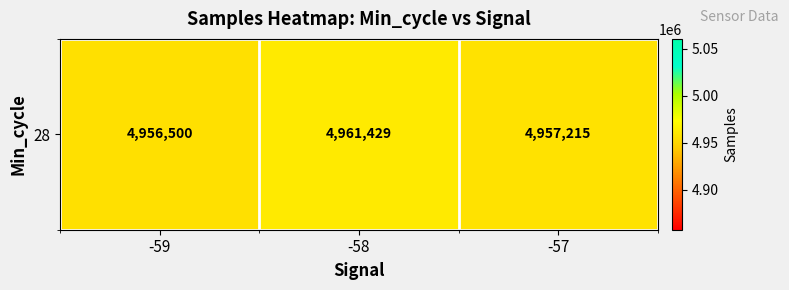

Count the values in the range 4956500 to 4961429.

3